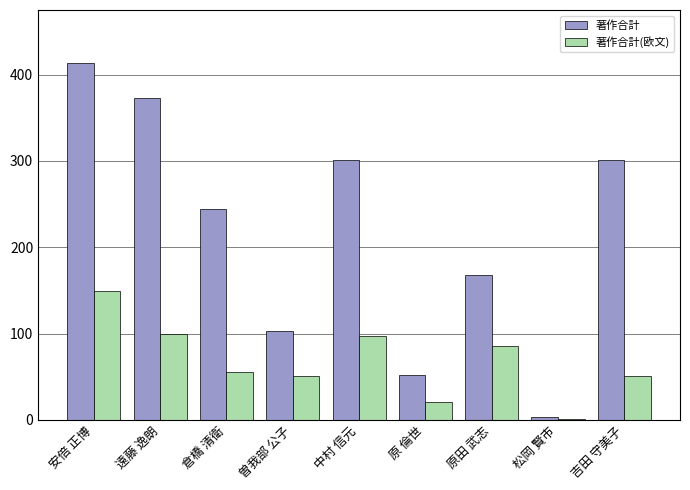

What is the sum of all 著作合計 values?

1958